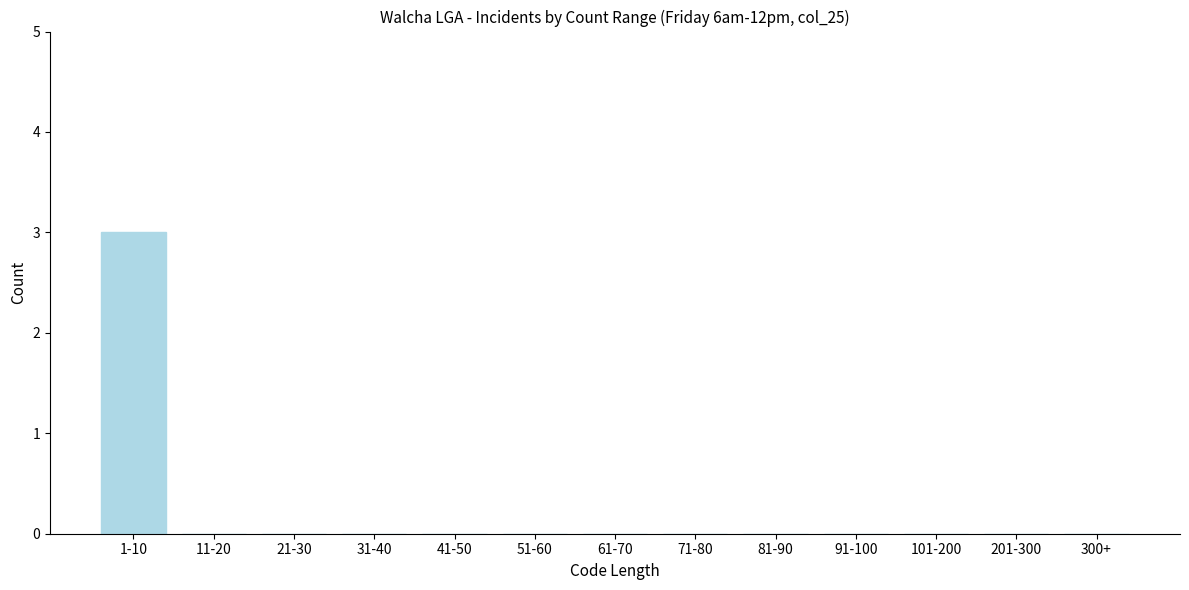

Reading left to right, what are all the values shown in this chart?

1-10=3	11-20=0	21-30=0	31-40=0	41-50=0	51-60=0	61-70=0	71-80=0	81-90=0	91-100=0	101-200=0	201-300=0	300+=0